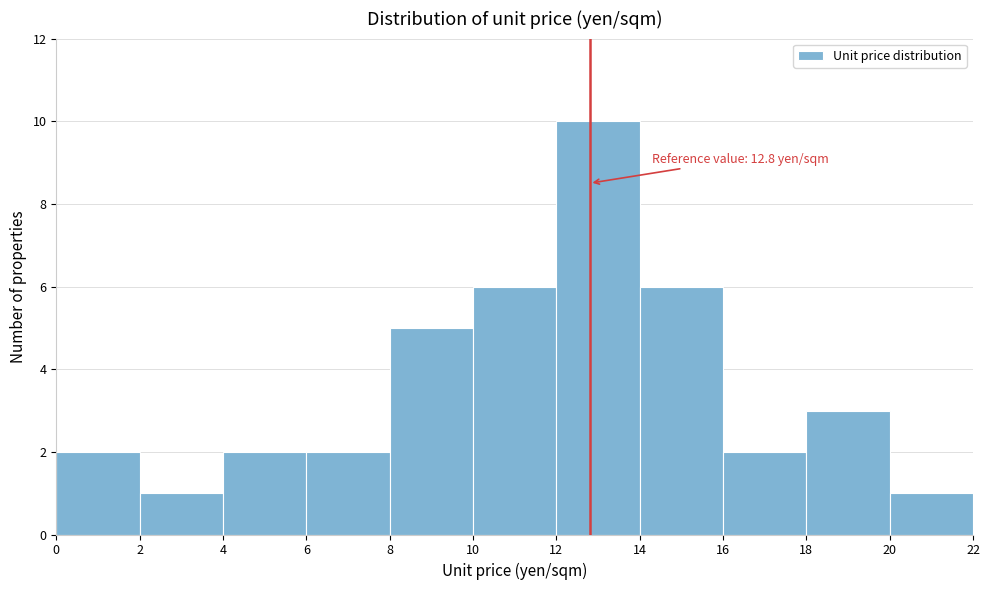

Over which range of the x-axis is the bar tallest?

12 to 14